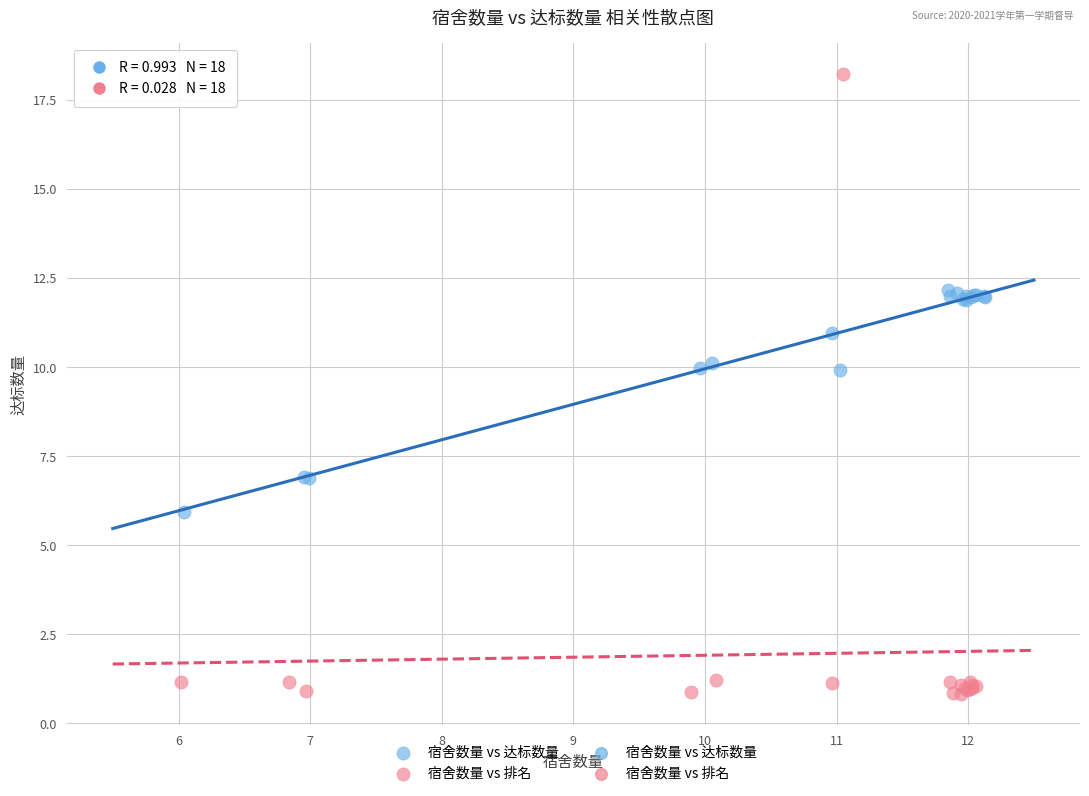

Which series contains the highest Y value?

宿舍数量 vs 排名